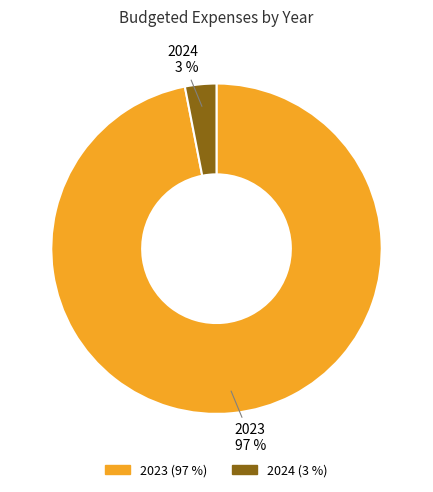

Which slice is the largest?

2023